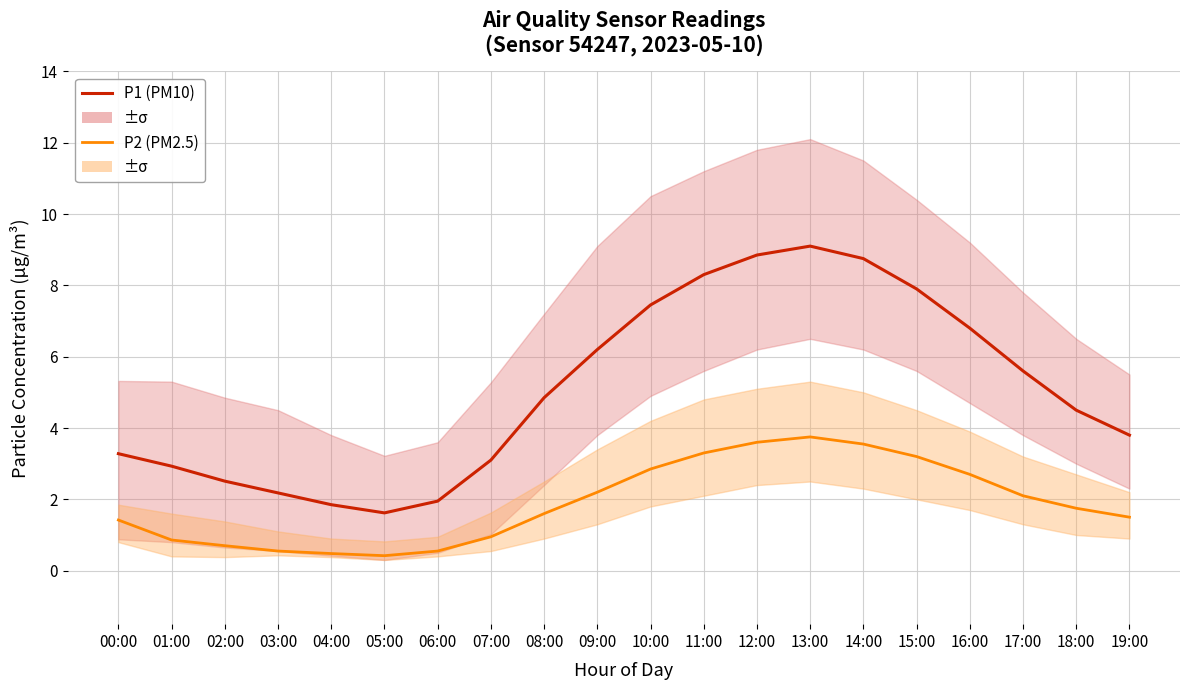

How many lines are shown in the chart?

2